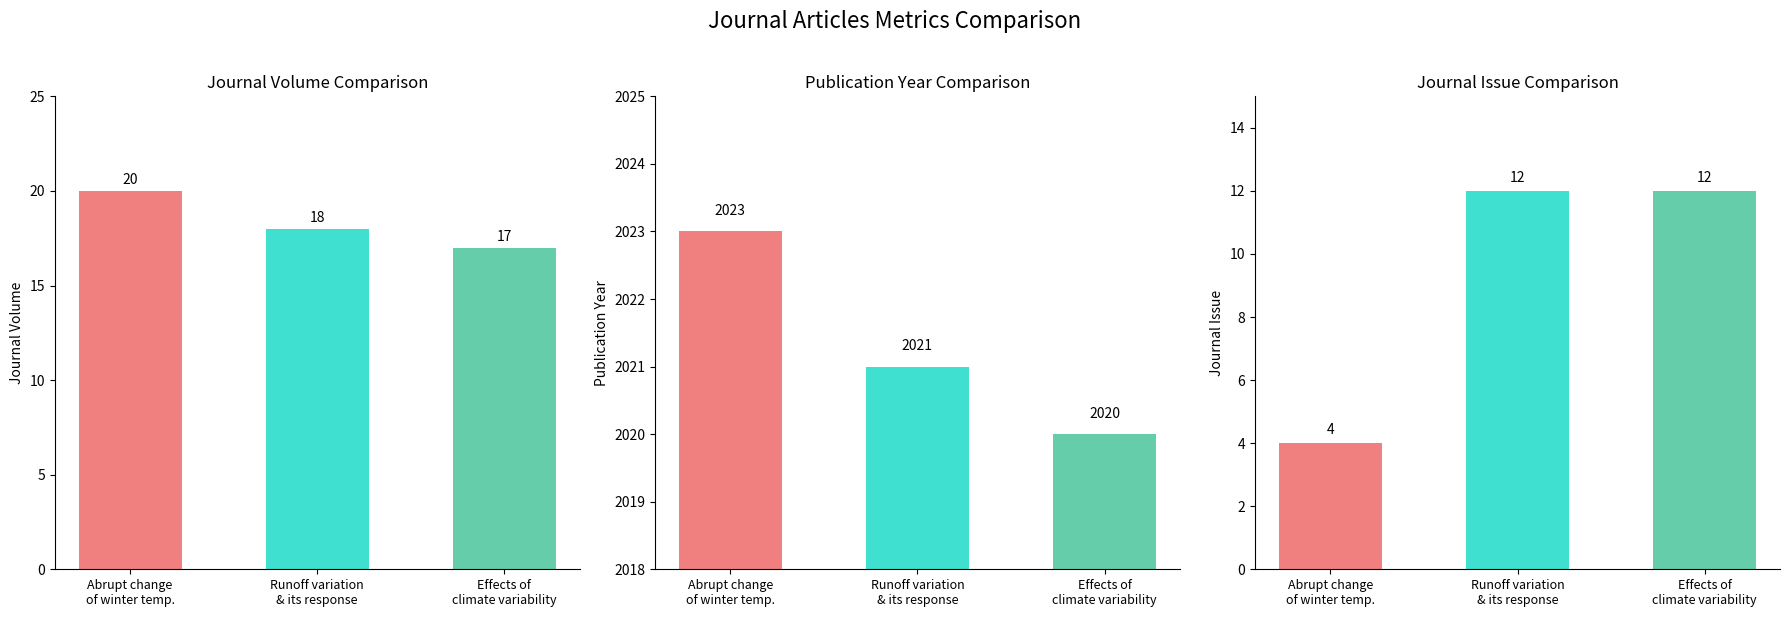

Is it true that Journal Issue equals 16 at Effects of
climate variability?

False